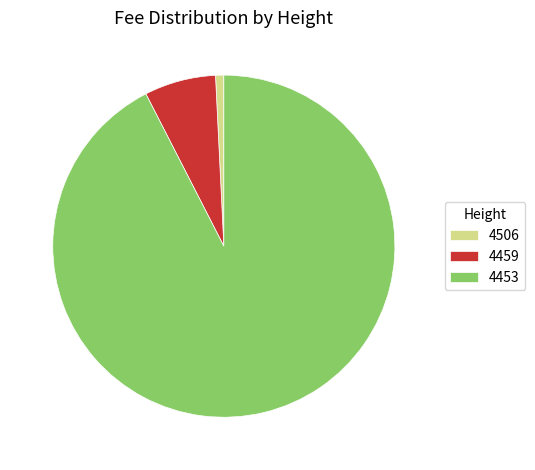

Is there any slice that represents more than half of the pie?

Yes